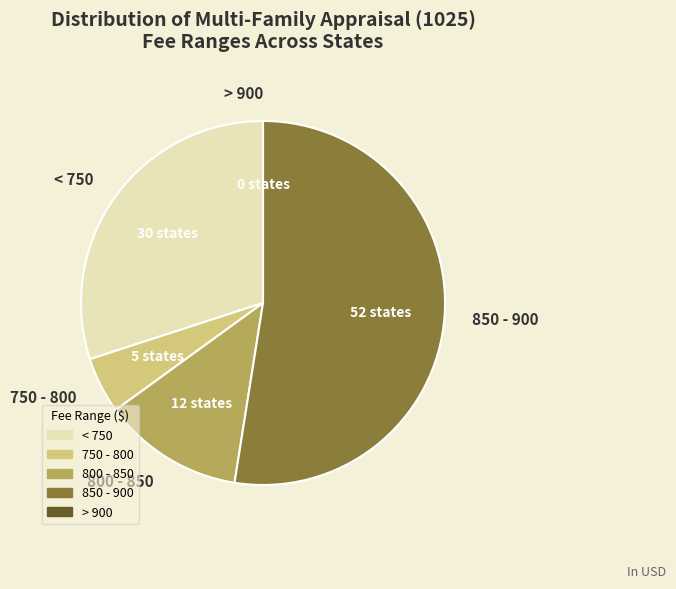

Approximately how many times larger is the value at 750 - 800 compared to 800 - 850?

0.4